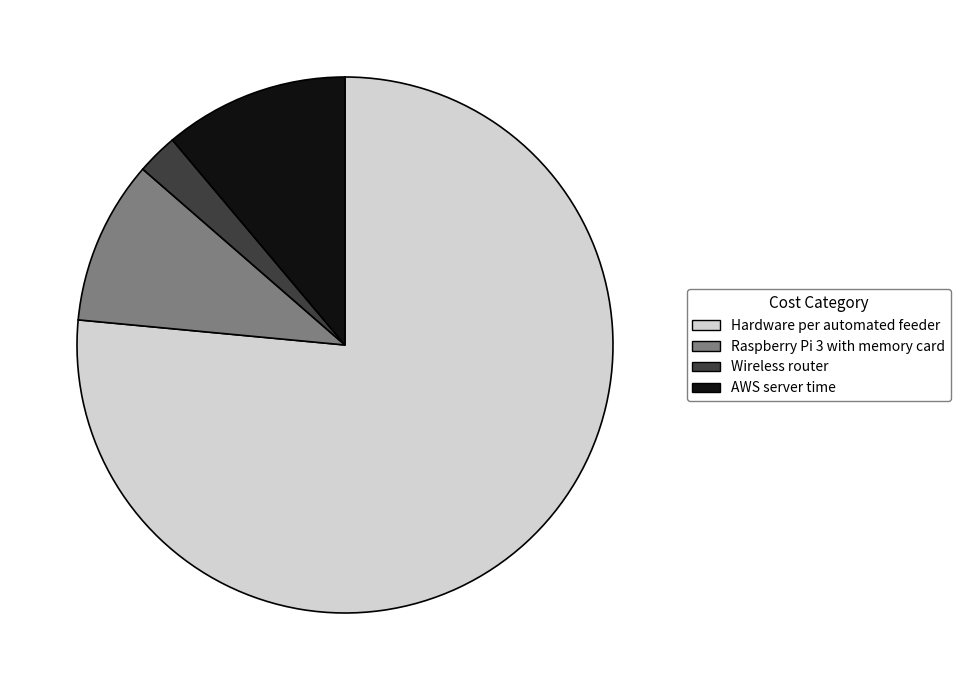

Does AWS server time represent more than half of the total?

No